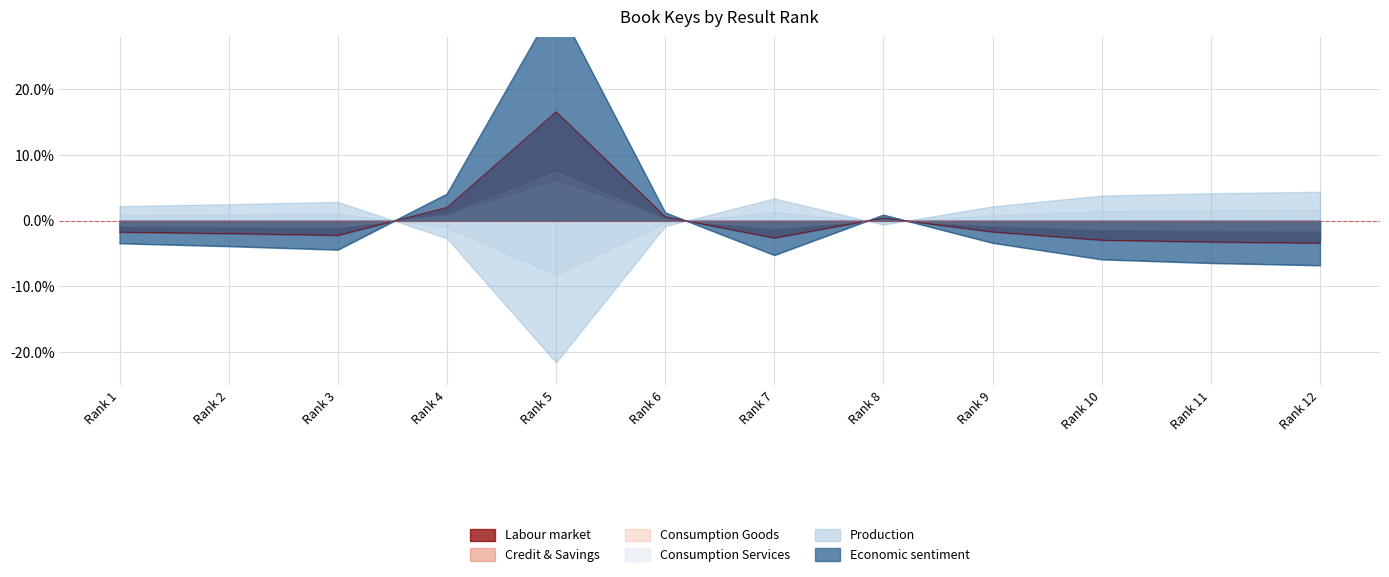

In Hardcover Key, how many points are higher than both neighbors (excluding endpoints)?

2